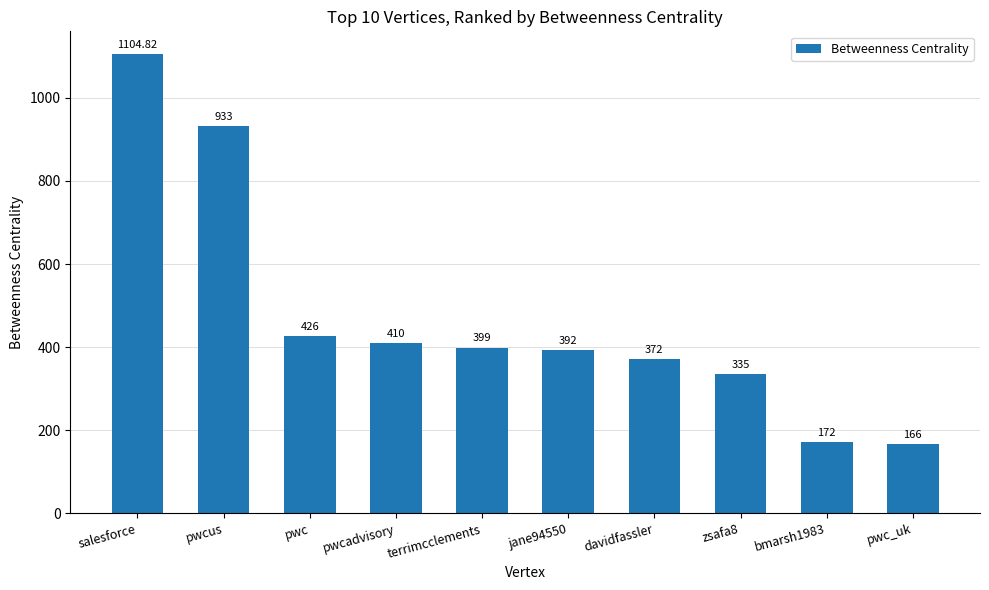

At which label does the data first exceed 399?

salesforce